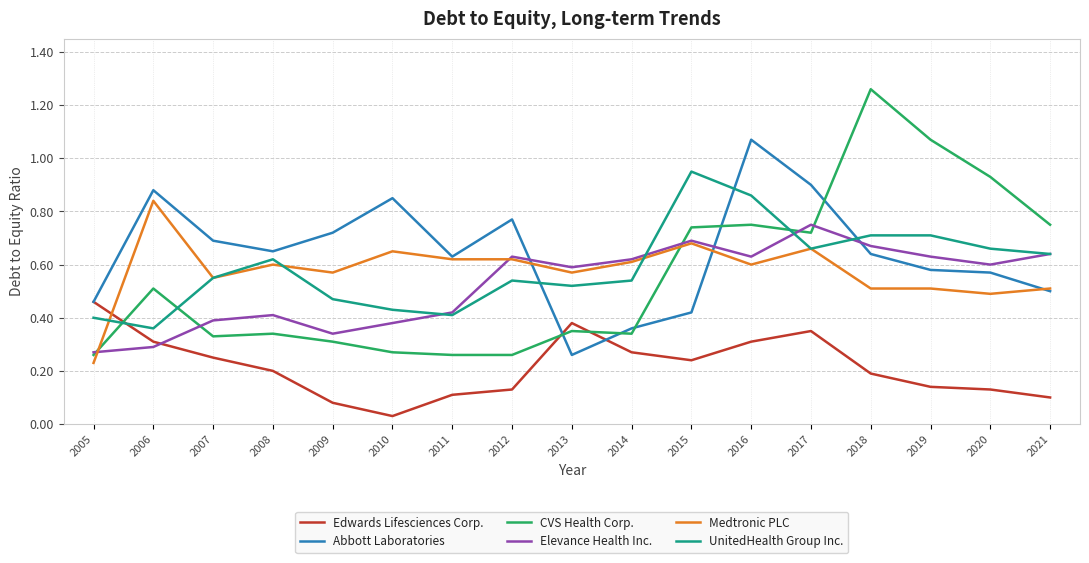

In Edwards Lifesciences Corp., how many points are higher than both neighbors (excluding endpoints)?

2